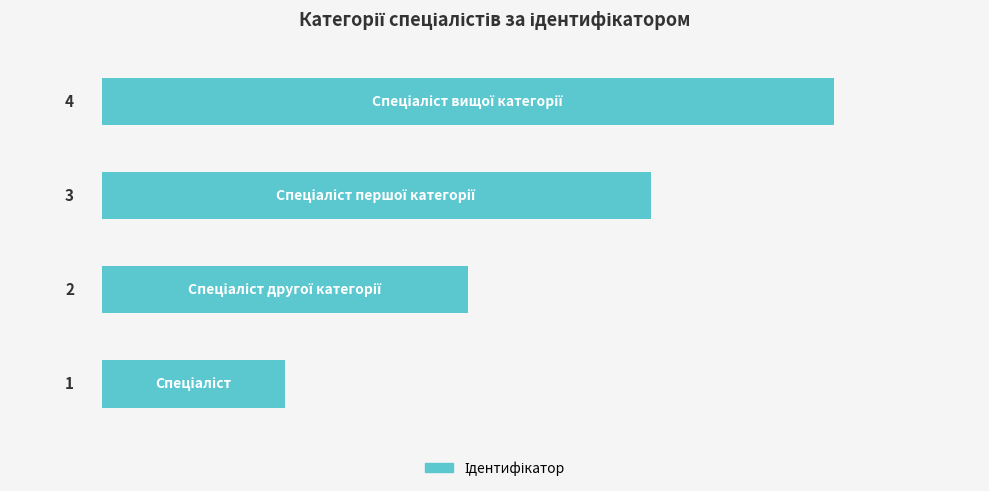

What is the sum of all values?

10